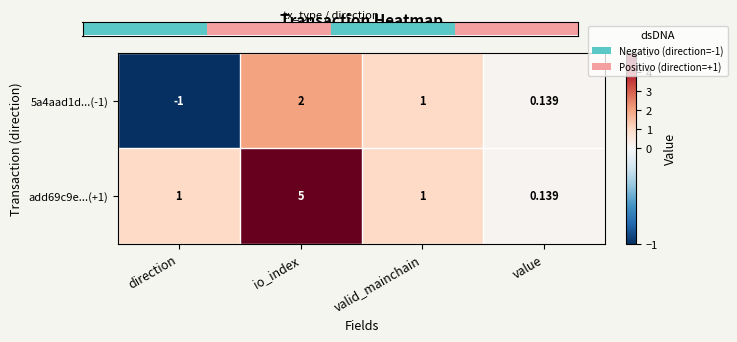

At which label does 5a4aad1d...(-1) first exceed 1?

io_index